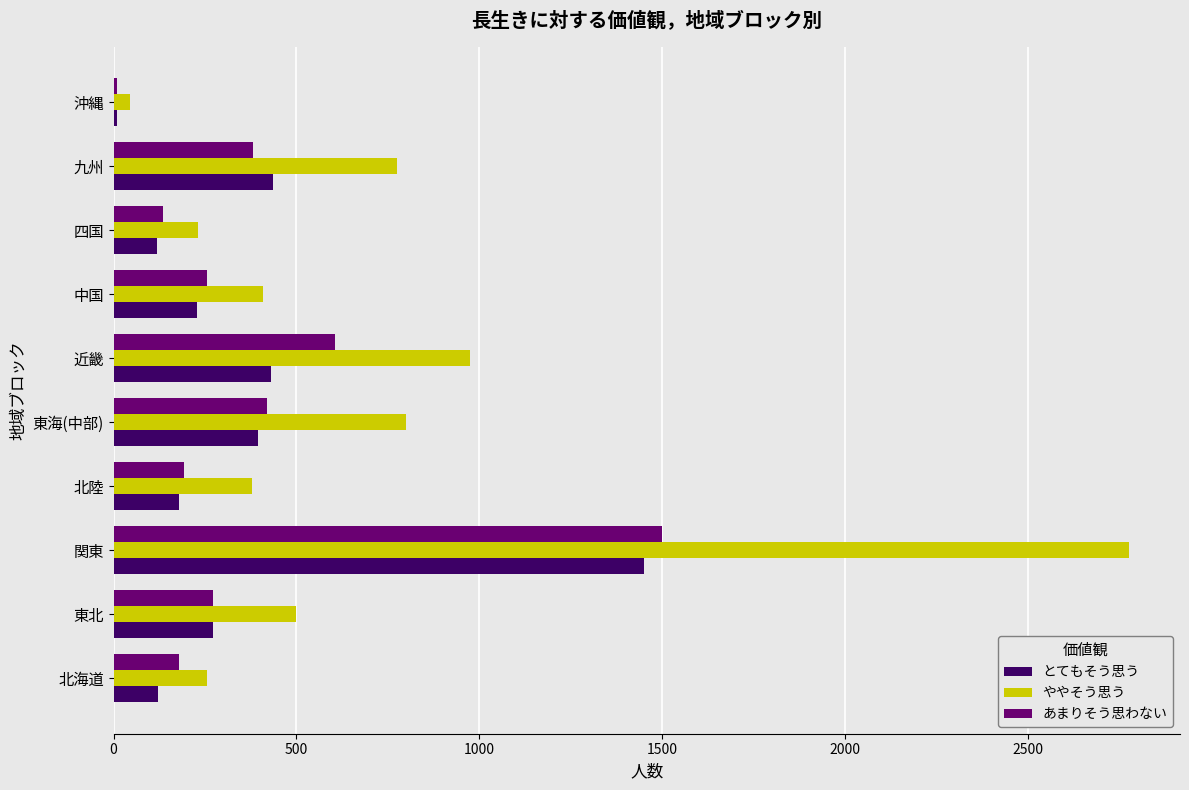

At which label does とてもそう思う reach its minimum?

沖縄